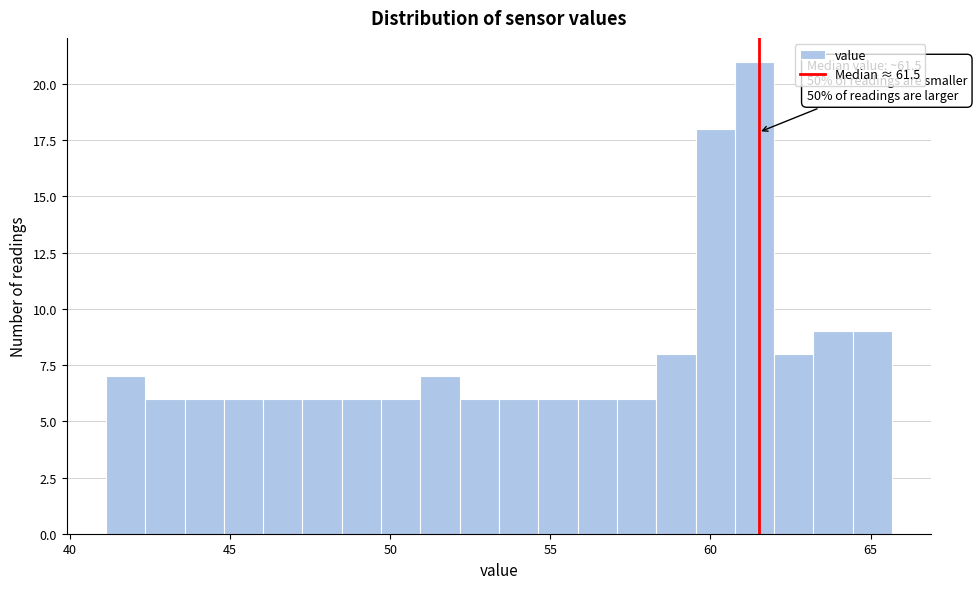

Around what value on the x-axis is the tallest bar? Give the approximate position of its centre, as read against the axis.

61.5